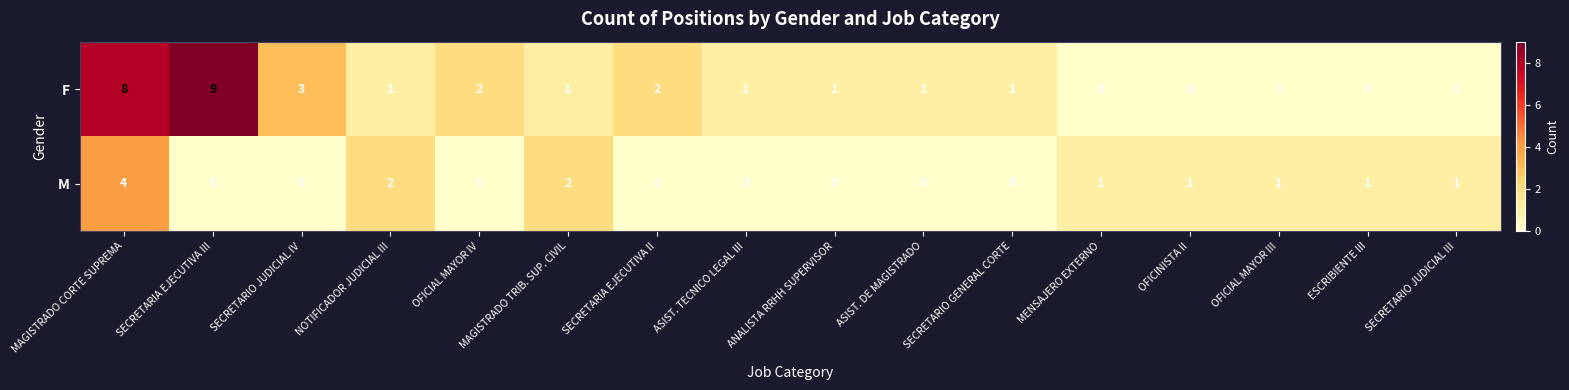

Rank the series by their maximum value, from highest to lowest.

F, M